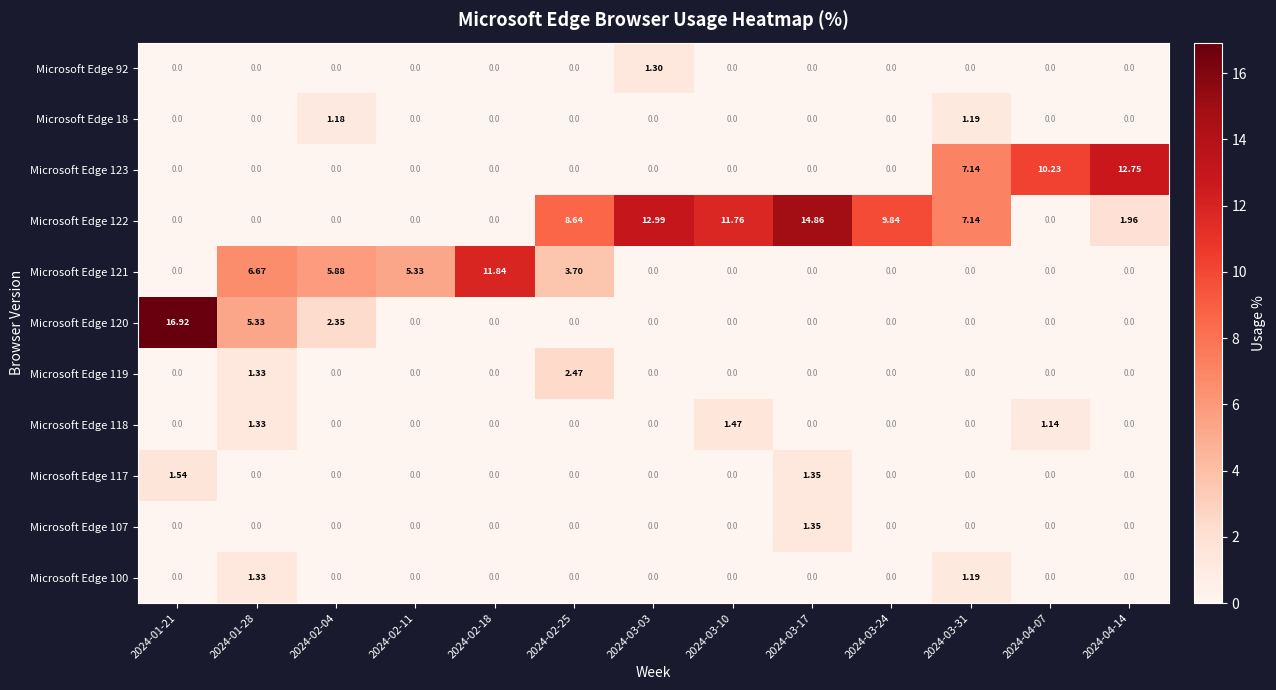

At how many categories does at least one series exceed 2?

13